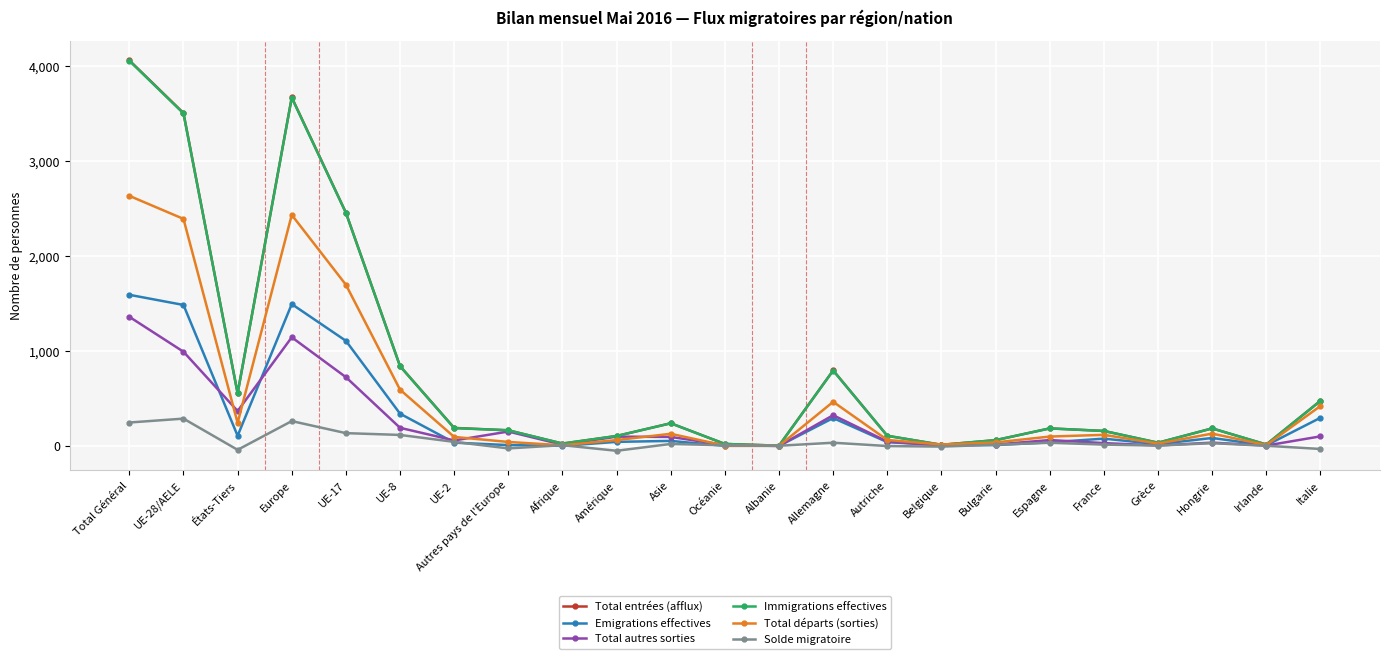

Is it true that Total départs (sorties) equals 465 at Allemagne?

True